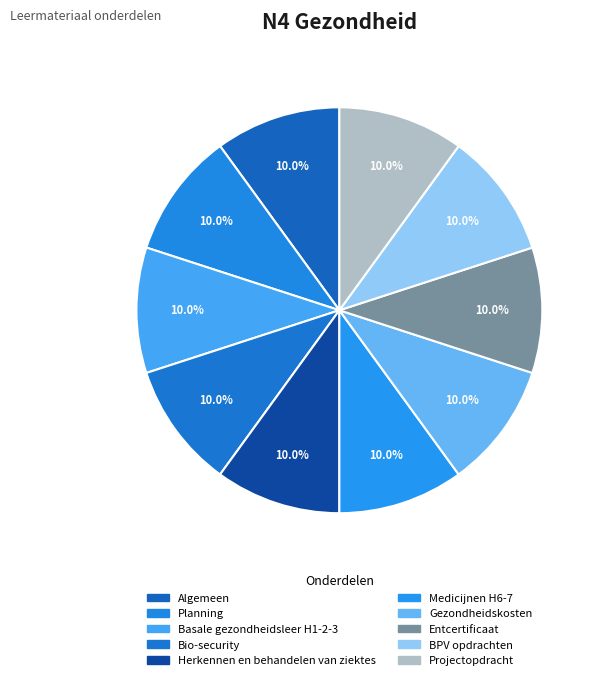

Which category has the biggest portion of the pie?

Entcertificaat